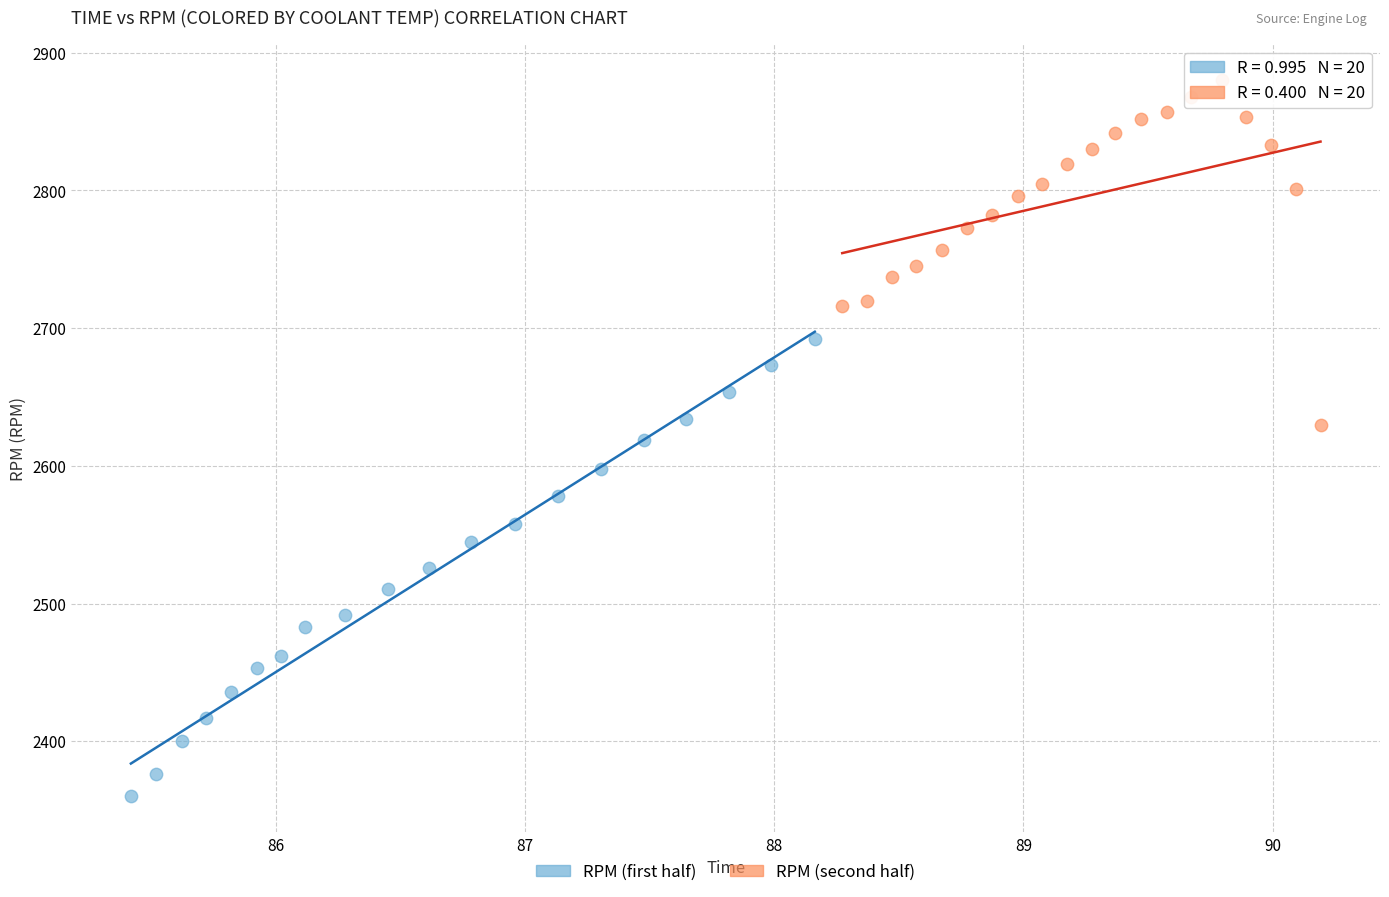

Which series reaches the minimum Y coordinate?

RPM (first half)